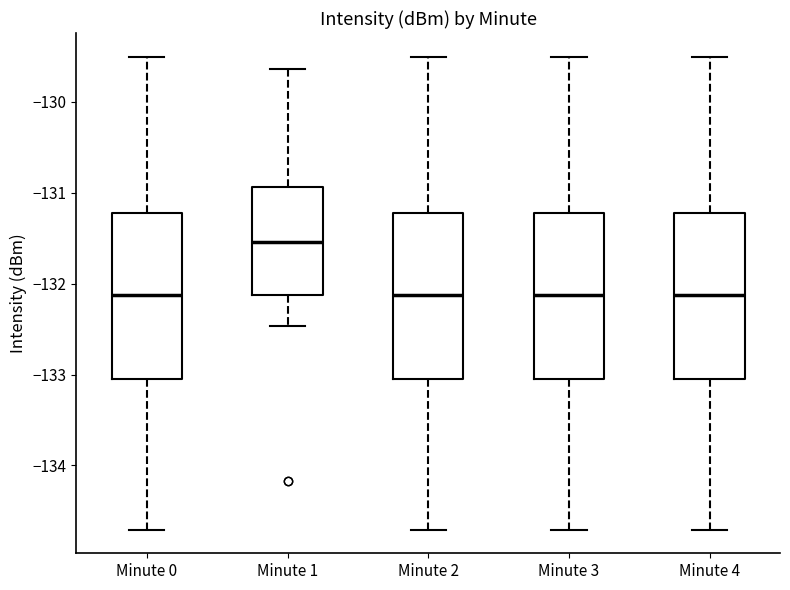

Where does the lower whisker of the box for Minute 1 end on the y-axis? The values are not printed on the chart, so give them approximately, as read against the axis.

-132.5